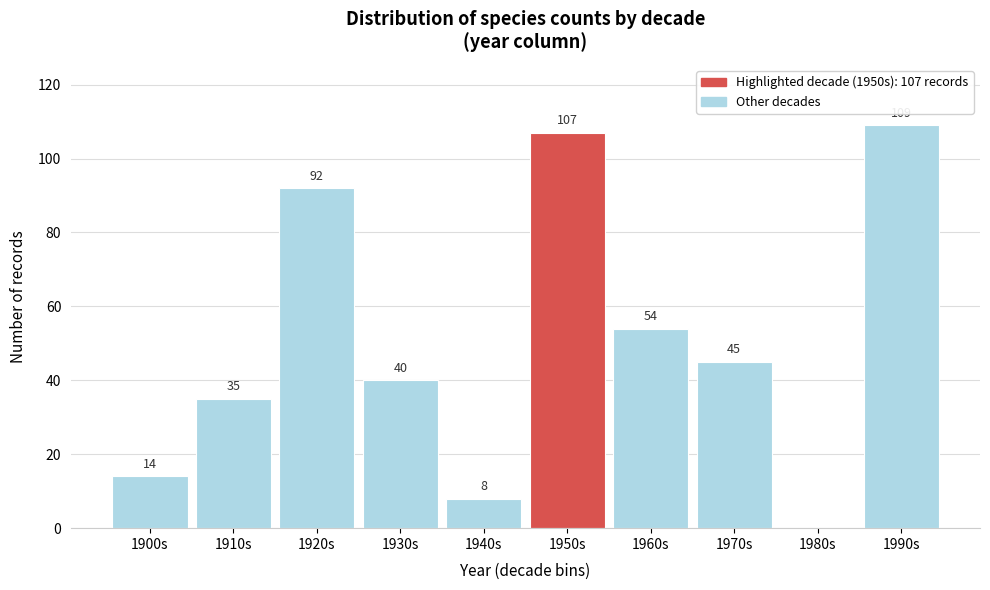

Reading right to left, what are all the values shown in this chart?

1990s=109	1980s=0	1970s=45	1960s=54	1950s=107	1940s=8	1930s=40	1920s=92	1910s=35	1900s=14